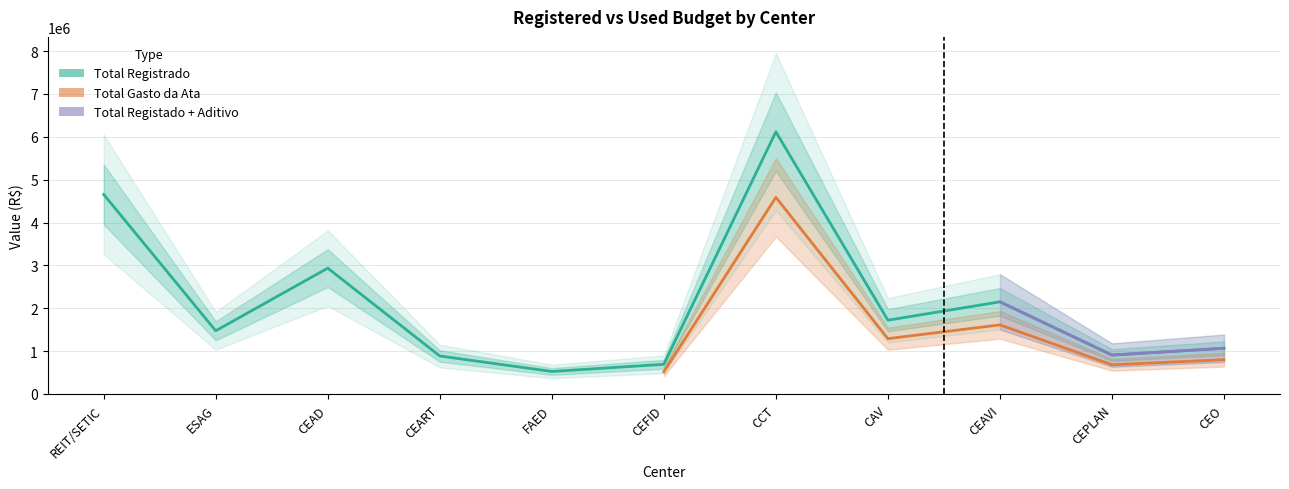

Where is the first local minimum for Total Registado + Aditivo?

ESAG